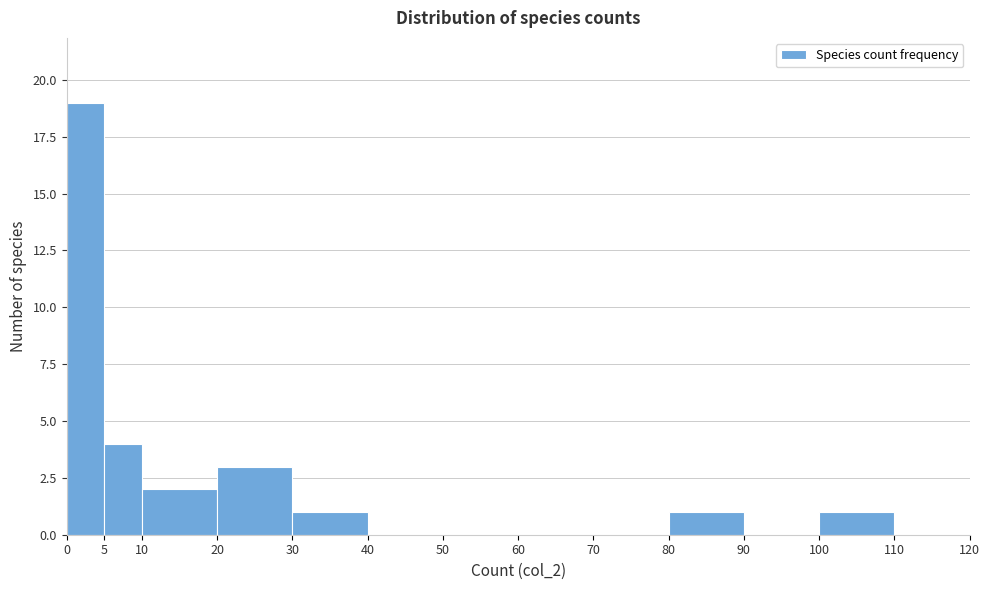

Reading left to right, transcribe this chart: for each bar, give the range it covers on the x-axis and its height. The values are not printed on the chart, so give them approximately, as read against the axis.

0 to 5: 19
5 to 10: 4
10 to 20: 2
20 to 30: 3
30 to 40: 1
40 to 50: 0
50 to 60: 0
60 to 70: 0
70 to 80: 0
80 to 90: 1
90 to 100: 0
100 to 110: 1
110 to 120: 0